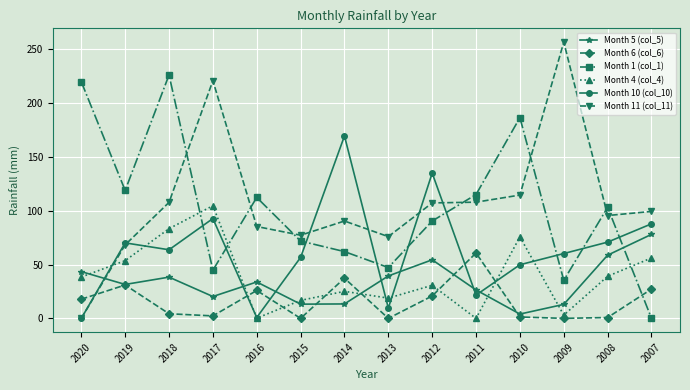

Which series ends up on top after the final intersection of Month 11 (col_11) and Month 6 (col_6)?

Month 11 (col_11)